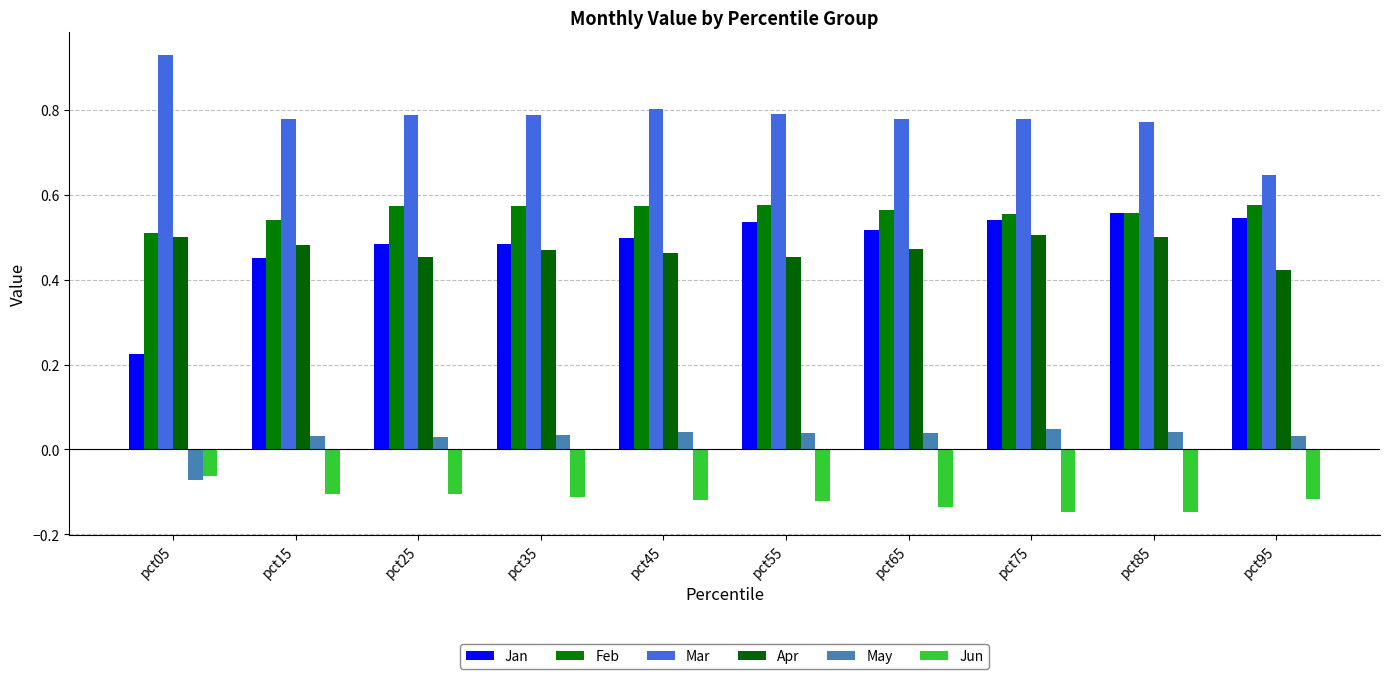

How many groups of bars are there?

10